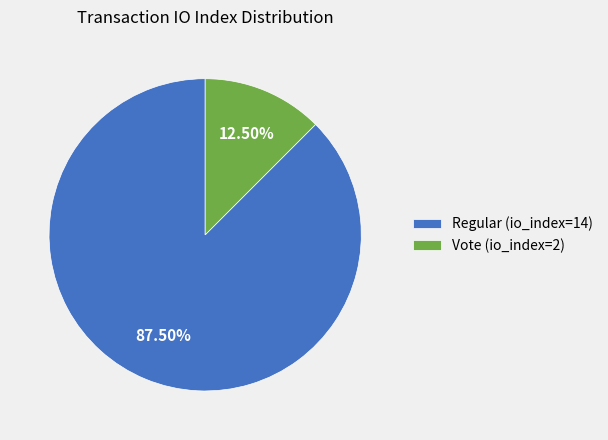

Count the number of slices in the pie.

2